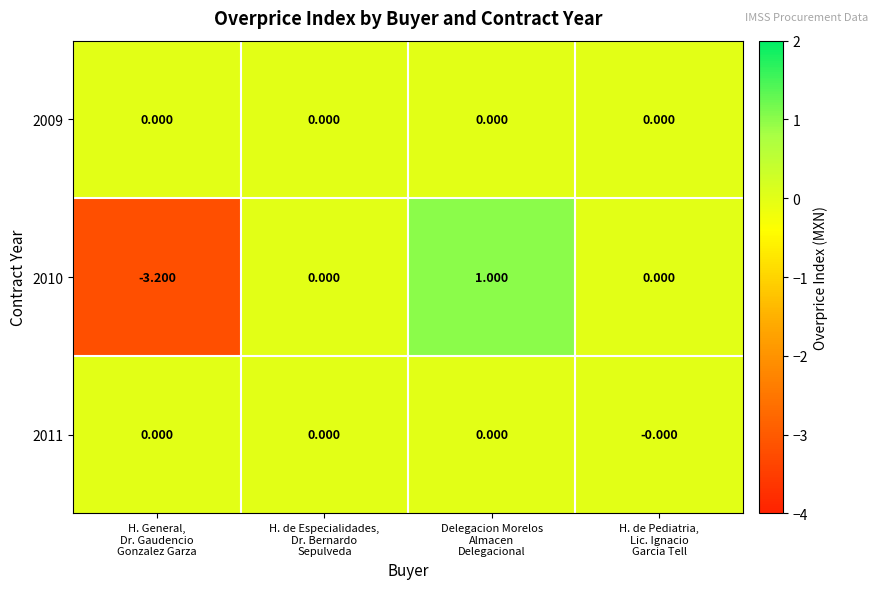

Count the number of categories in the chart.

4